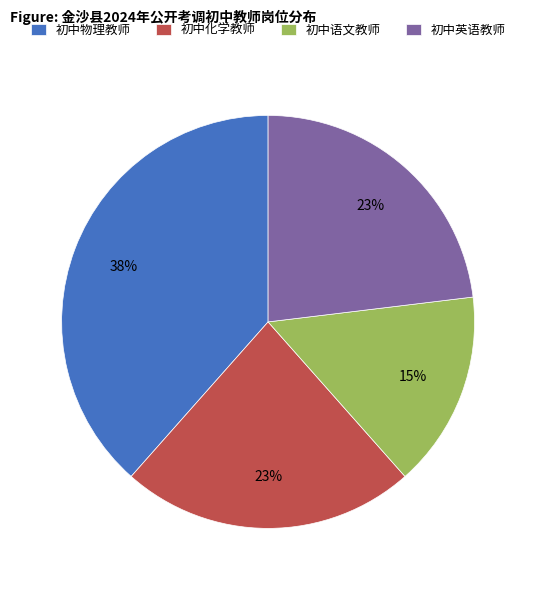

What is the ratio of the value at 初中物理教师 to the value at 初中化学教师?

1.7